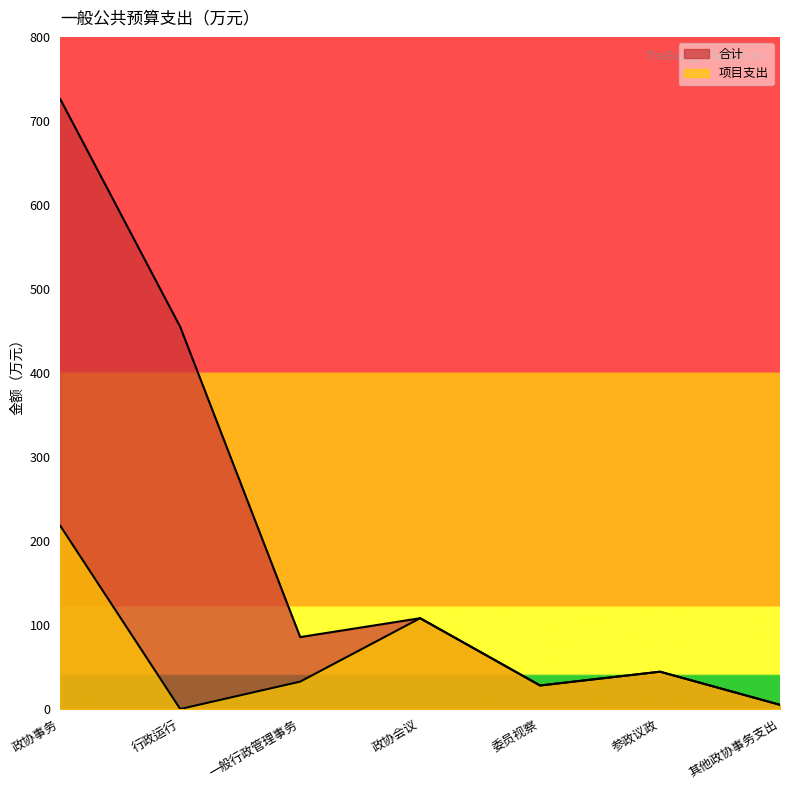

True or false: 合计 and 项目支出 intersect in this chart.

False